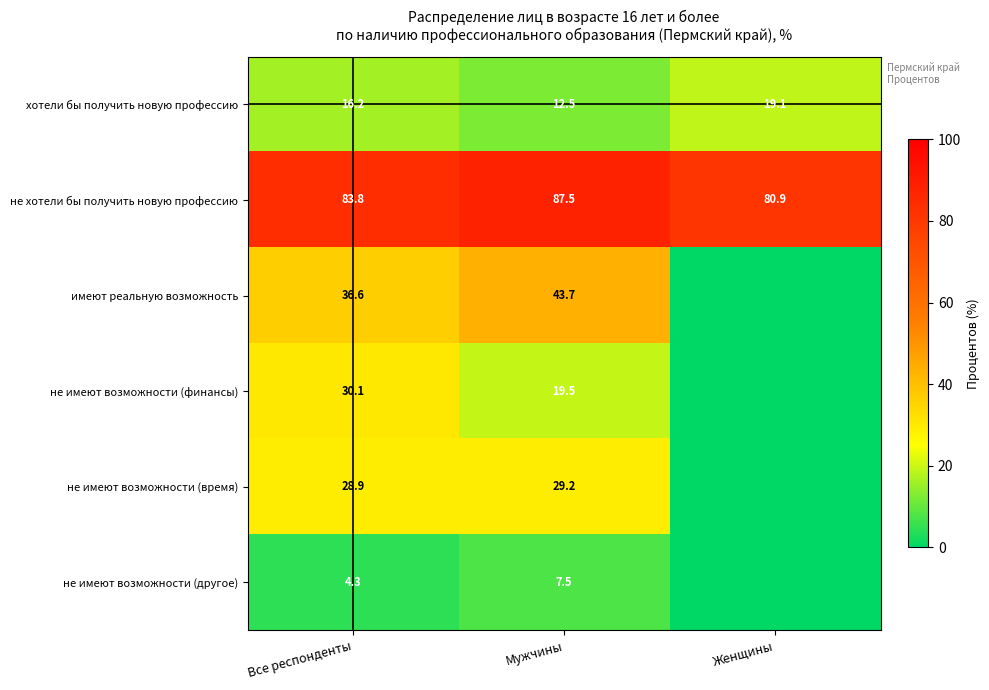

Rank the categories by хотели бы получить новую профессию value from lowest to highest.

Мужчины, Все респонденты, Женщины